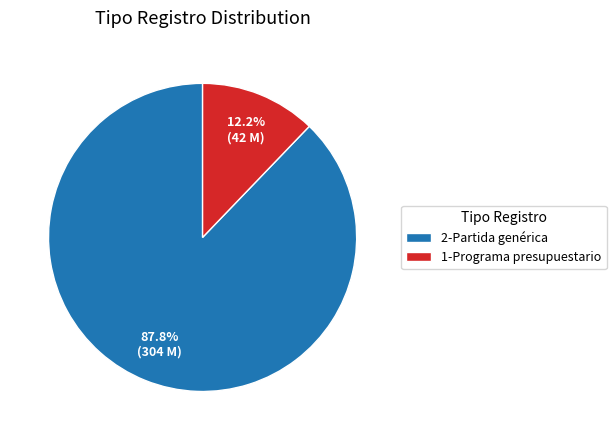

Is 2-Partida genérica the majority of the pie?

Yes